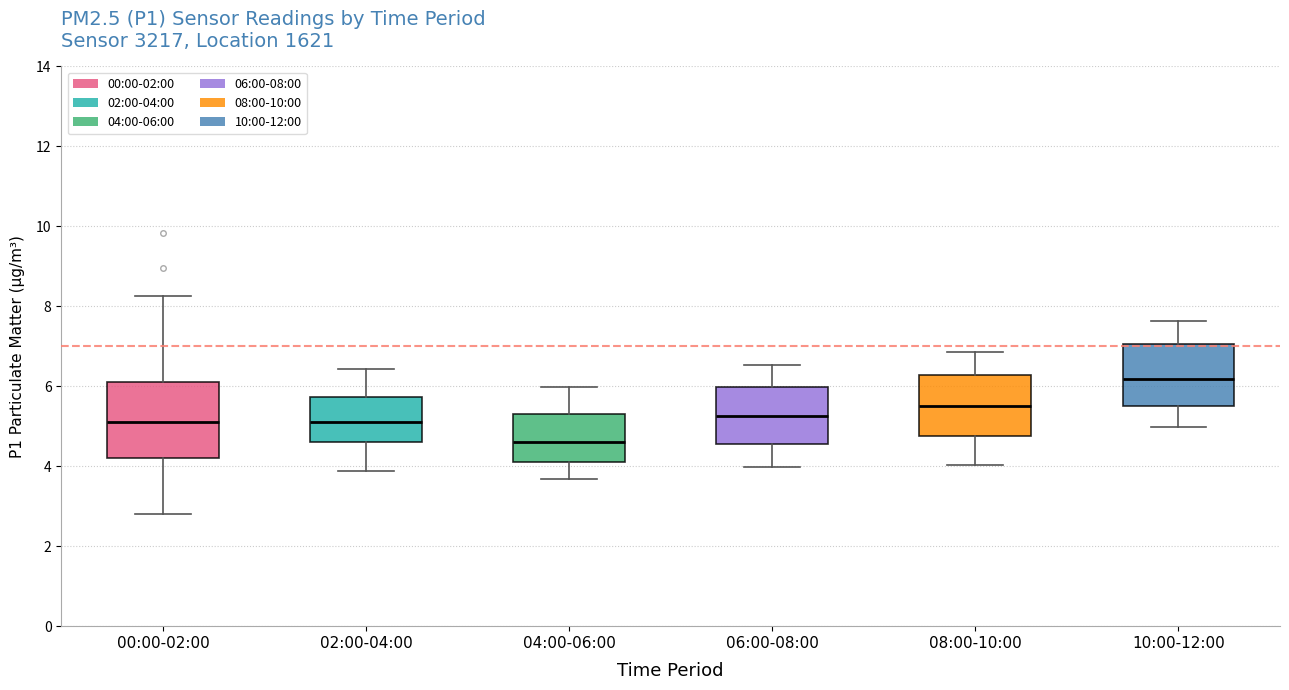

Which box is the tallest, from its lower edge to its upper edge?

00:00-02:00